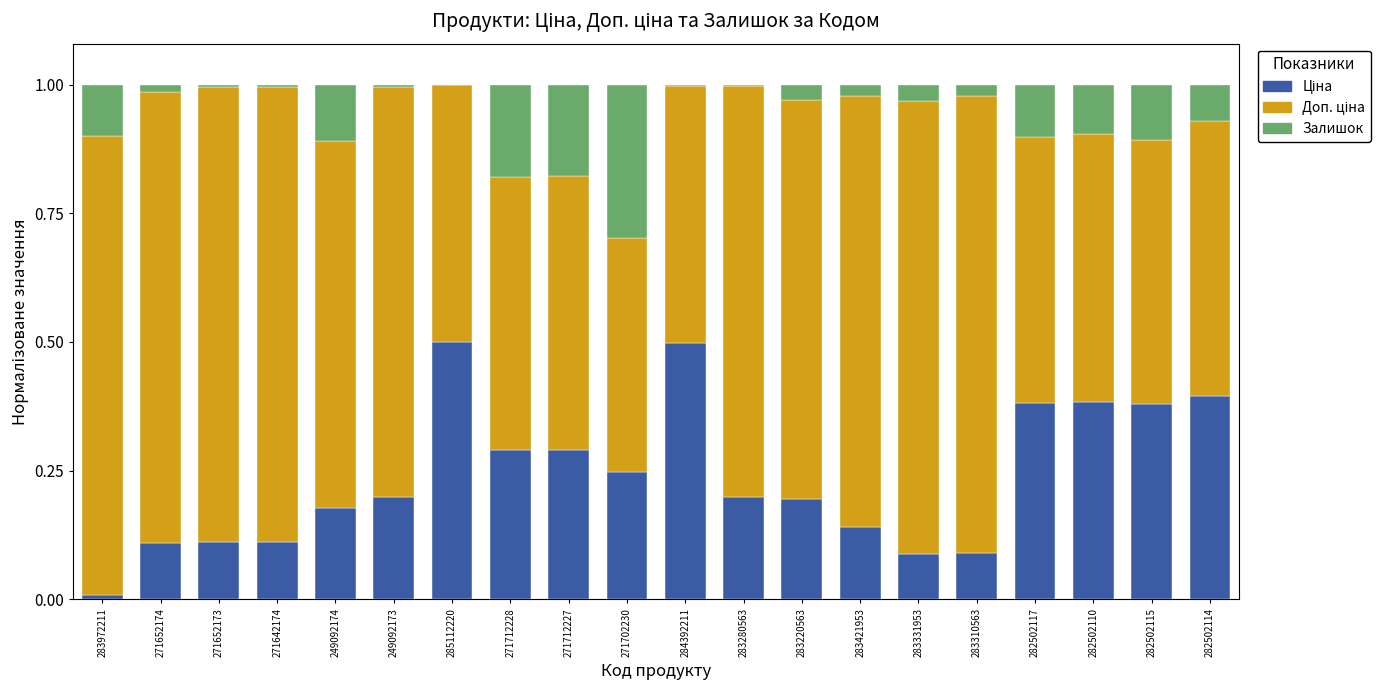

Count the number of categories in the chart.

20